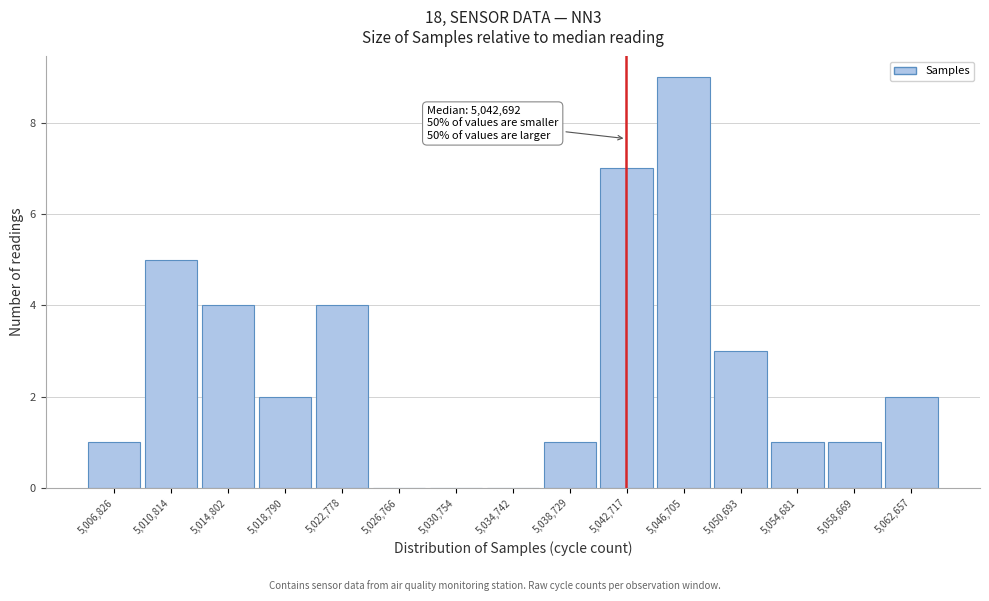

Over which range of the x-axis is the bar tallest?

5044500 to 5048500